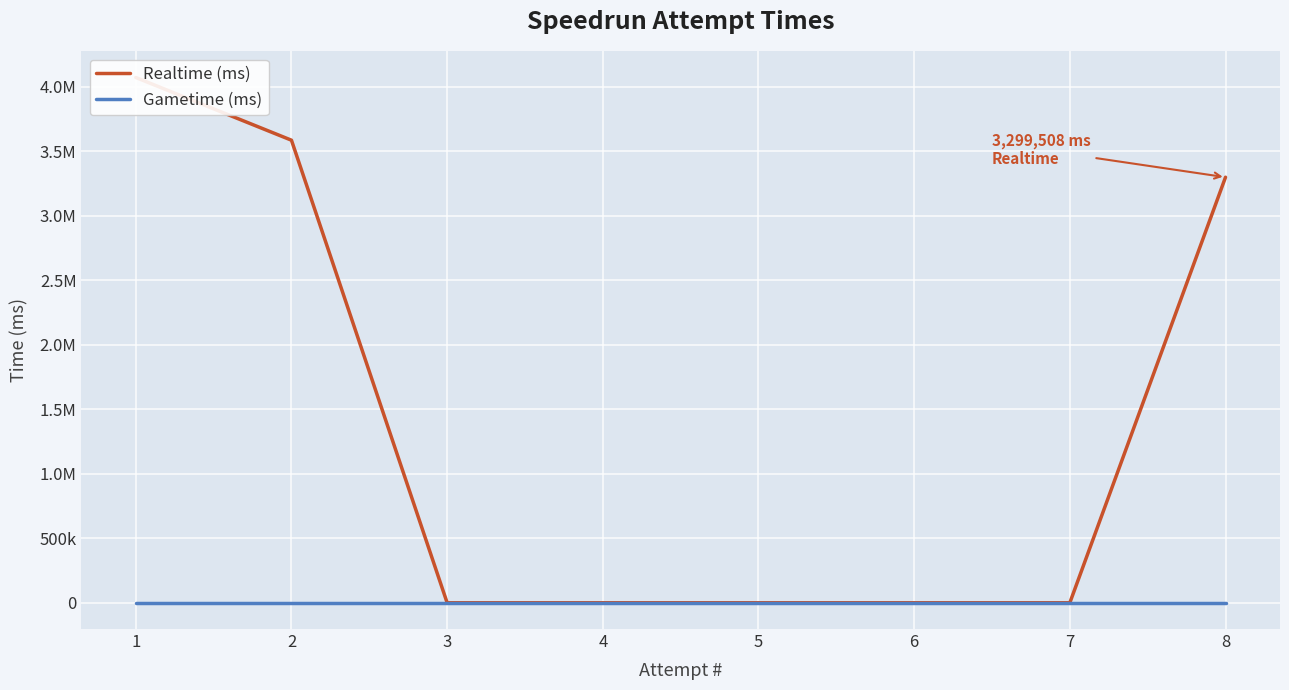

Which has a higher value, 4 or 6?

4